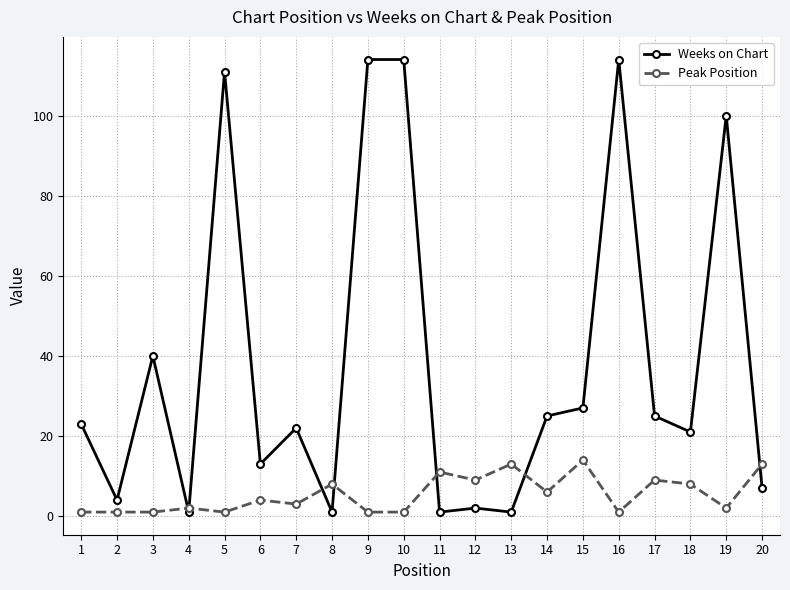

Which series ends up on top after the final intersection of Weeks on Chart and Peak Position?

Peak Position